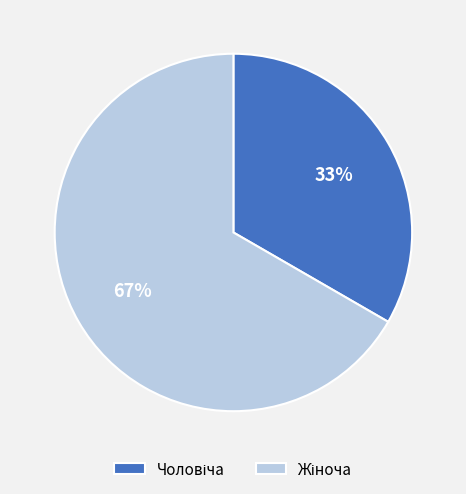

To the nearest percent, what is the average slice percentage?

50%